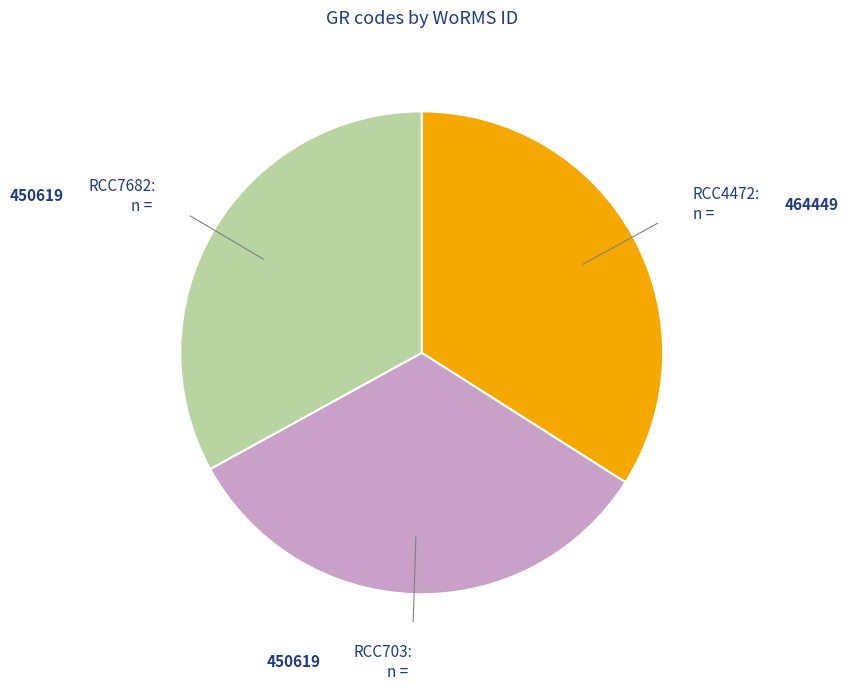

Does any single category account for the majority?

No